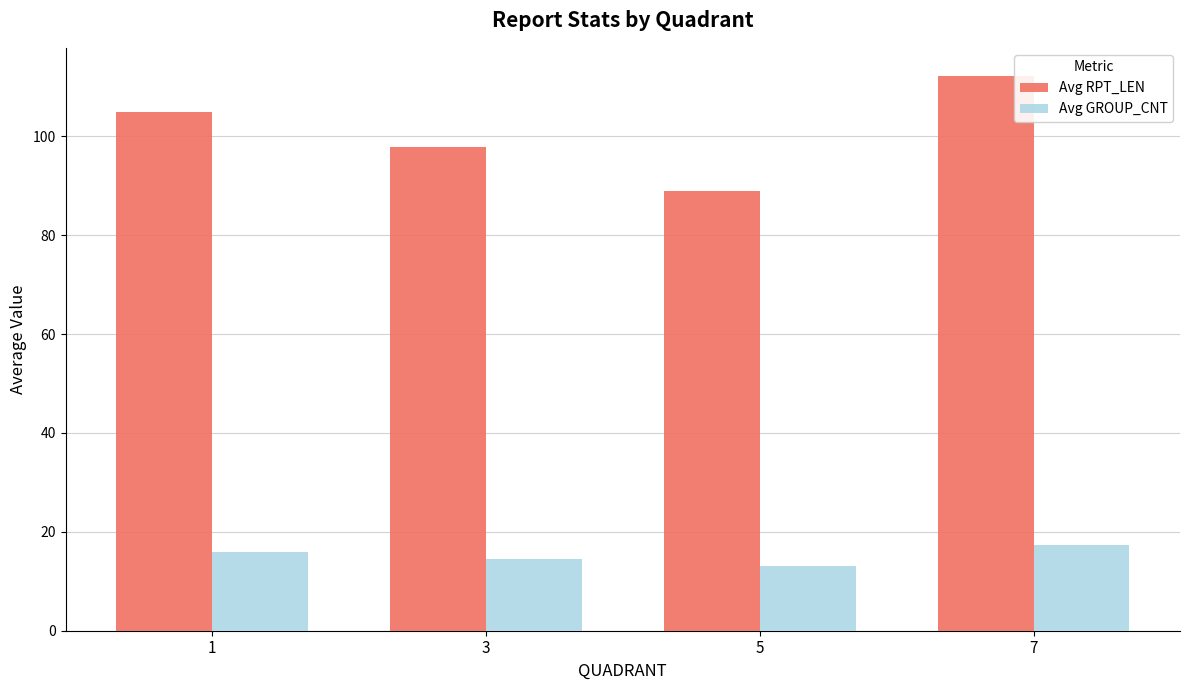

What is the difference between the second highest and second lowest values in the Avg GROUP_CNT series?

1.4